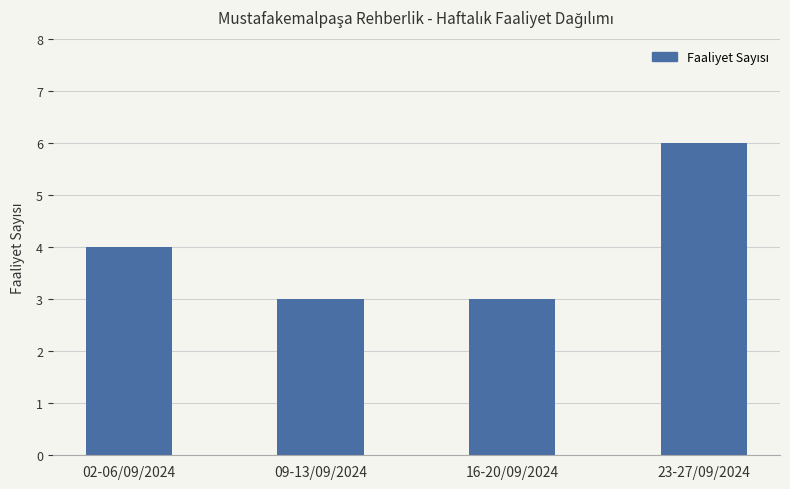

What is the maximum value shown in the chart?

6